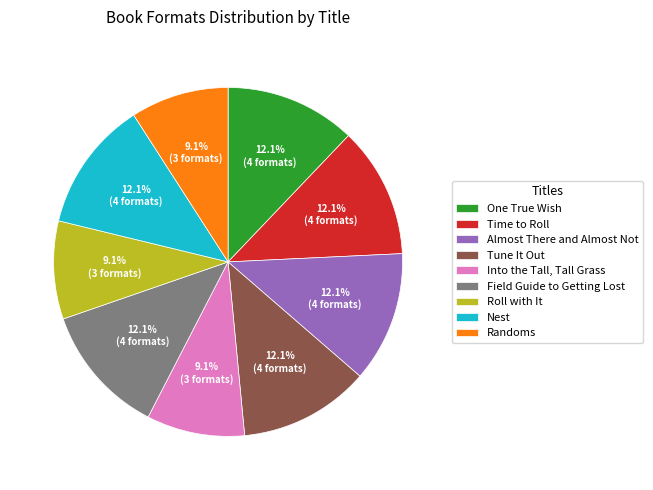

True or false: Tune It Out accounts for 12% of the total.

True